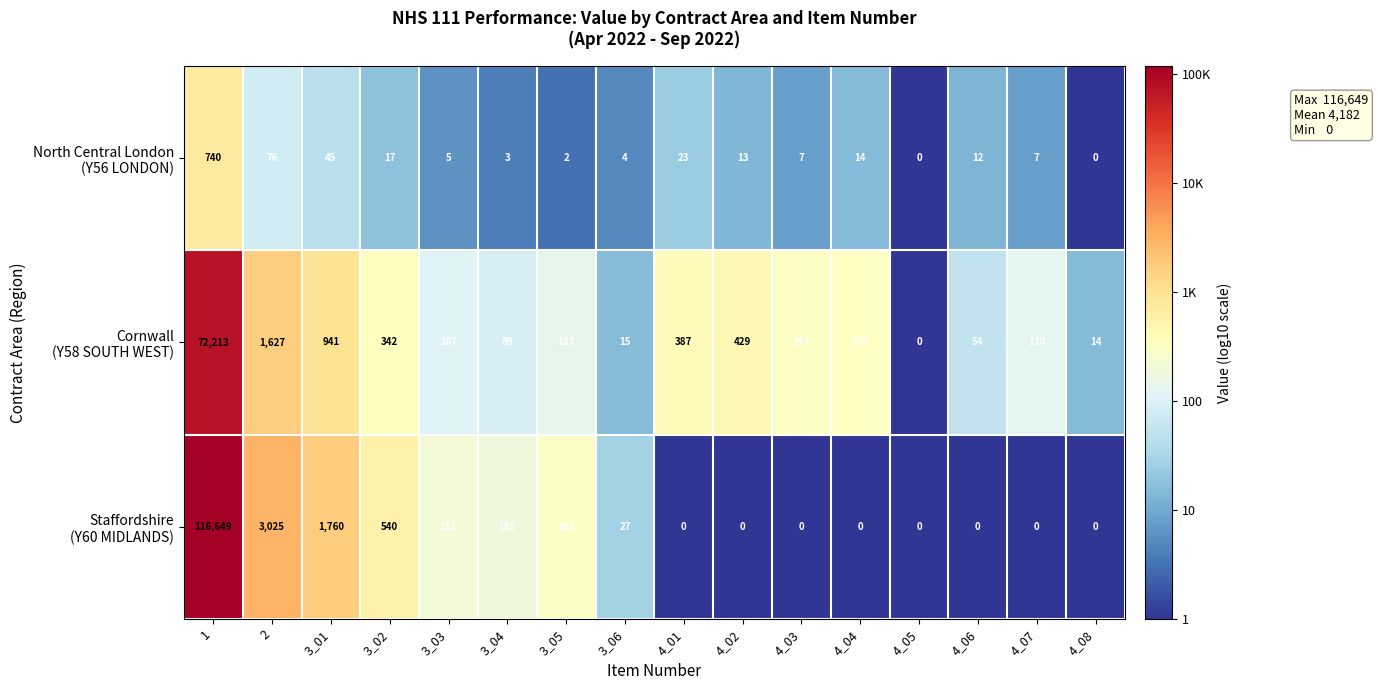

What is the total value across all series at 4_08?

14